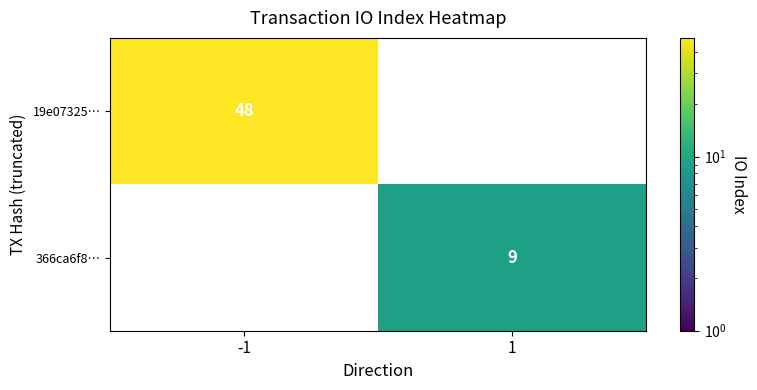

What is the difference between the highest and lowest values at 1?

9